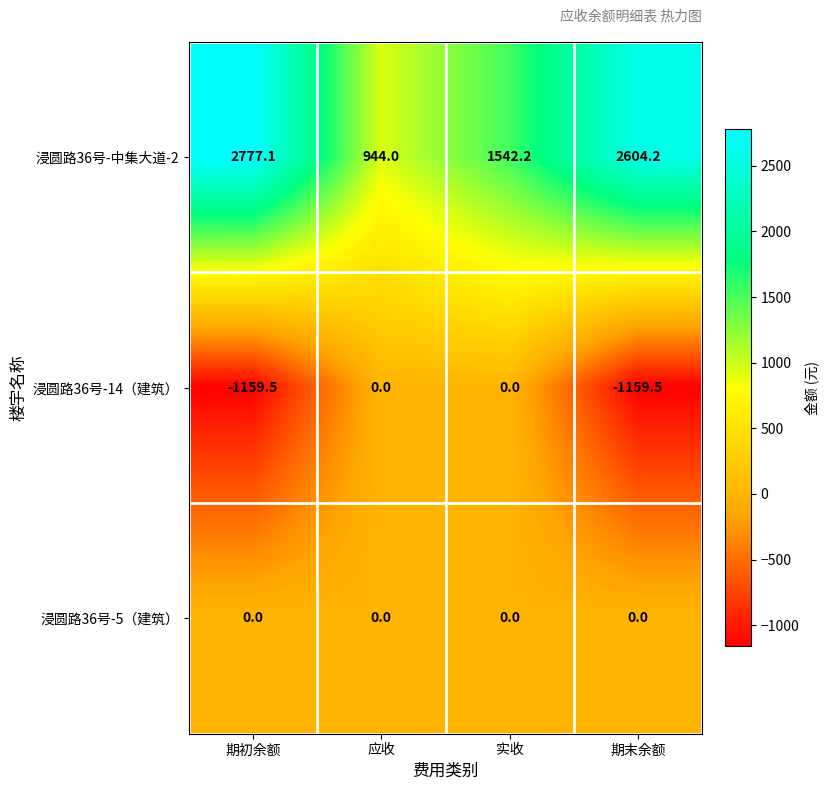

What is the difference between the 浸圆路36号-中集大道-2 values at 实收 and 期初余额?

1234.9